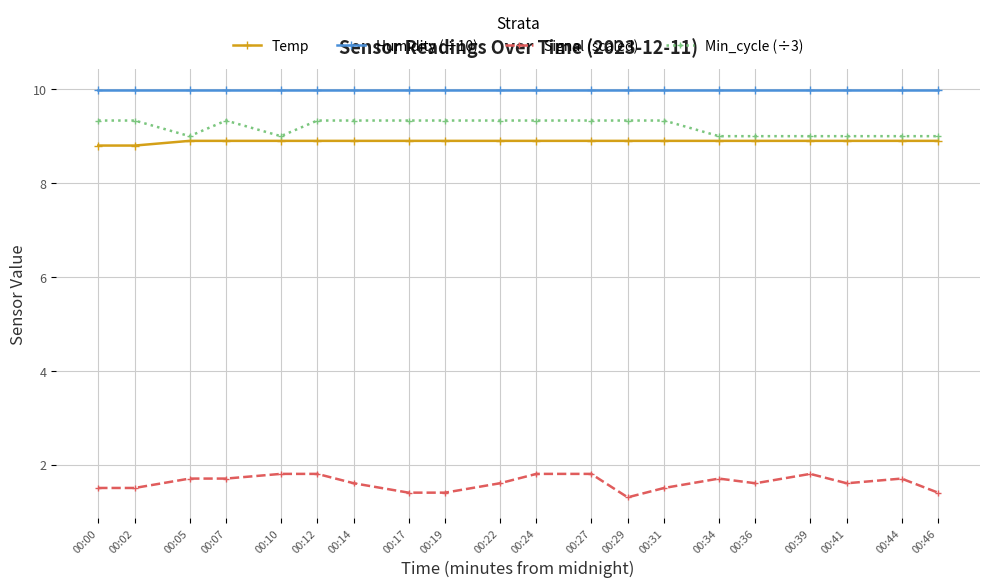

How many Signal (scaled) values are between 1 and 2?

20